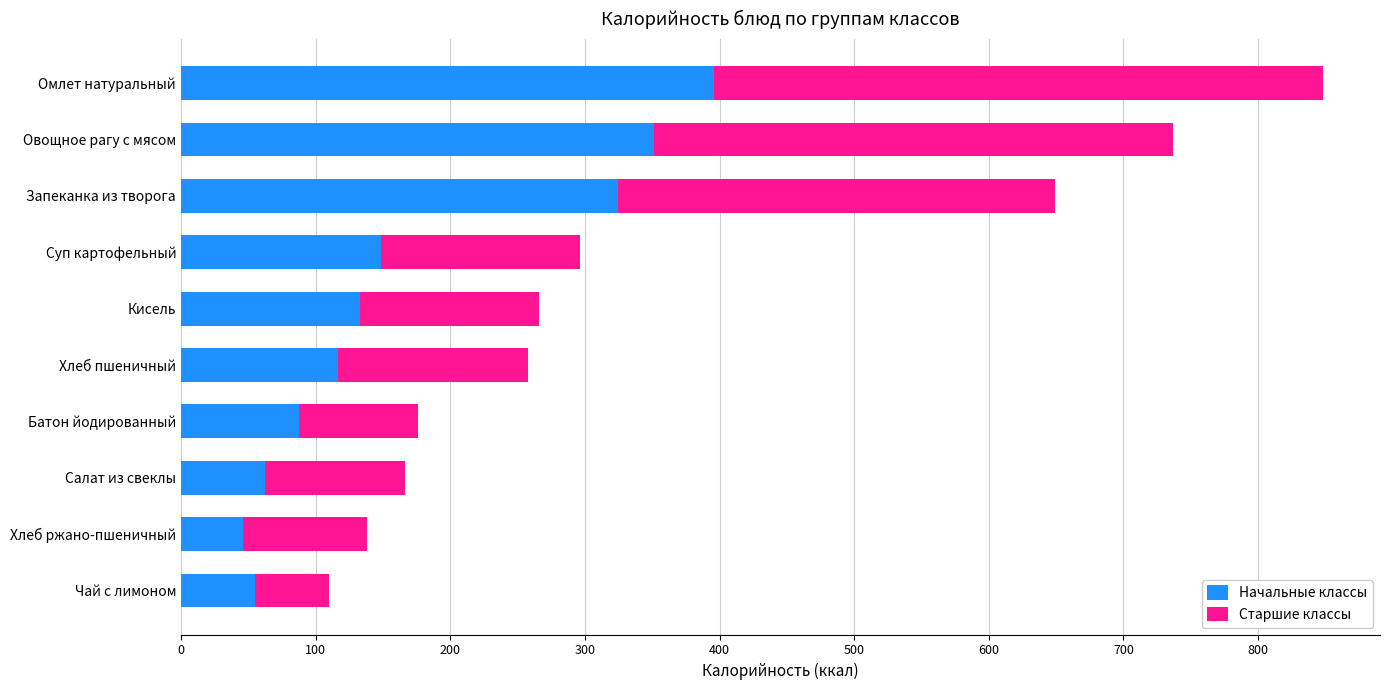

Is it true that Начальные классы equals 55.1 at Чай с лимоном?

True